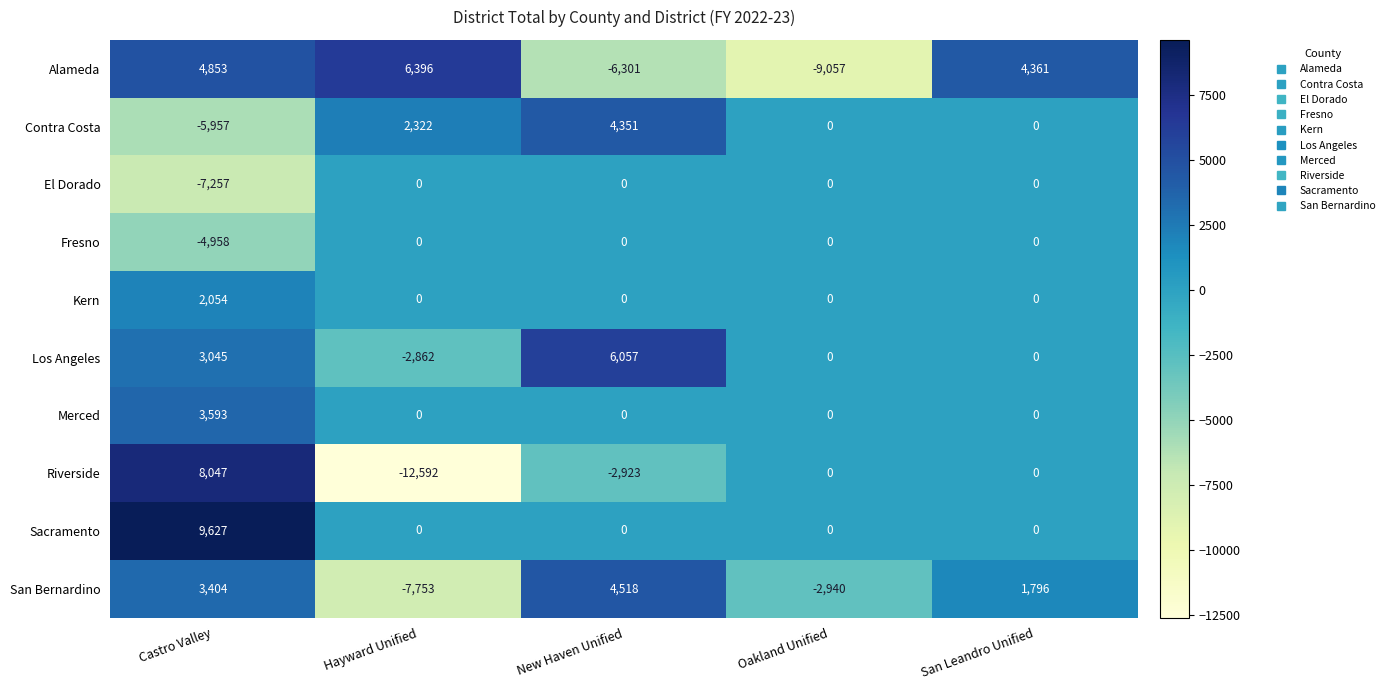

What is the sum of all Fresno values?

-4958